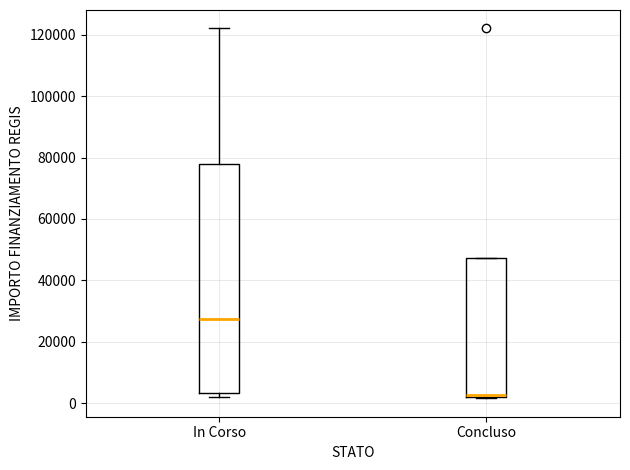

Where does the median line of the box for In Corso sit on the y-axis? The values are not printed on the chart, so give them approximately, as read against the axis.

28000